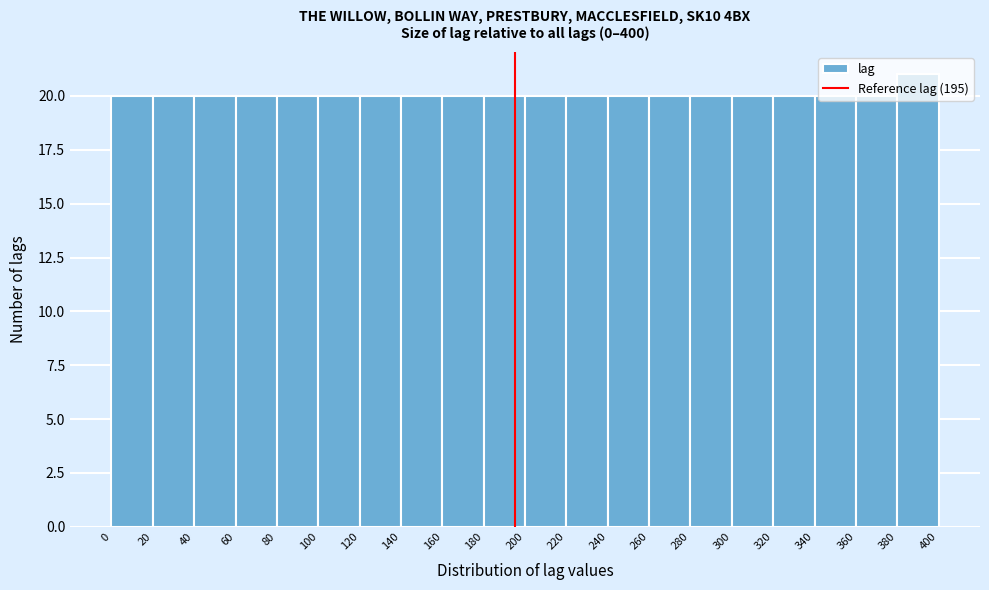

How tall is the bar that spans 280 to 300 on the x-axis? The values are not printed on the chart, so give them approximately, as read against the axis.

20